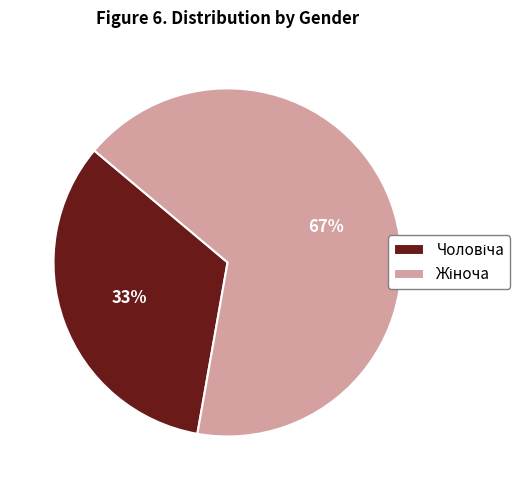

Does any single category account for the majority?

Yes